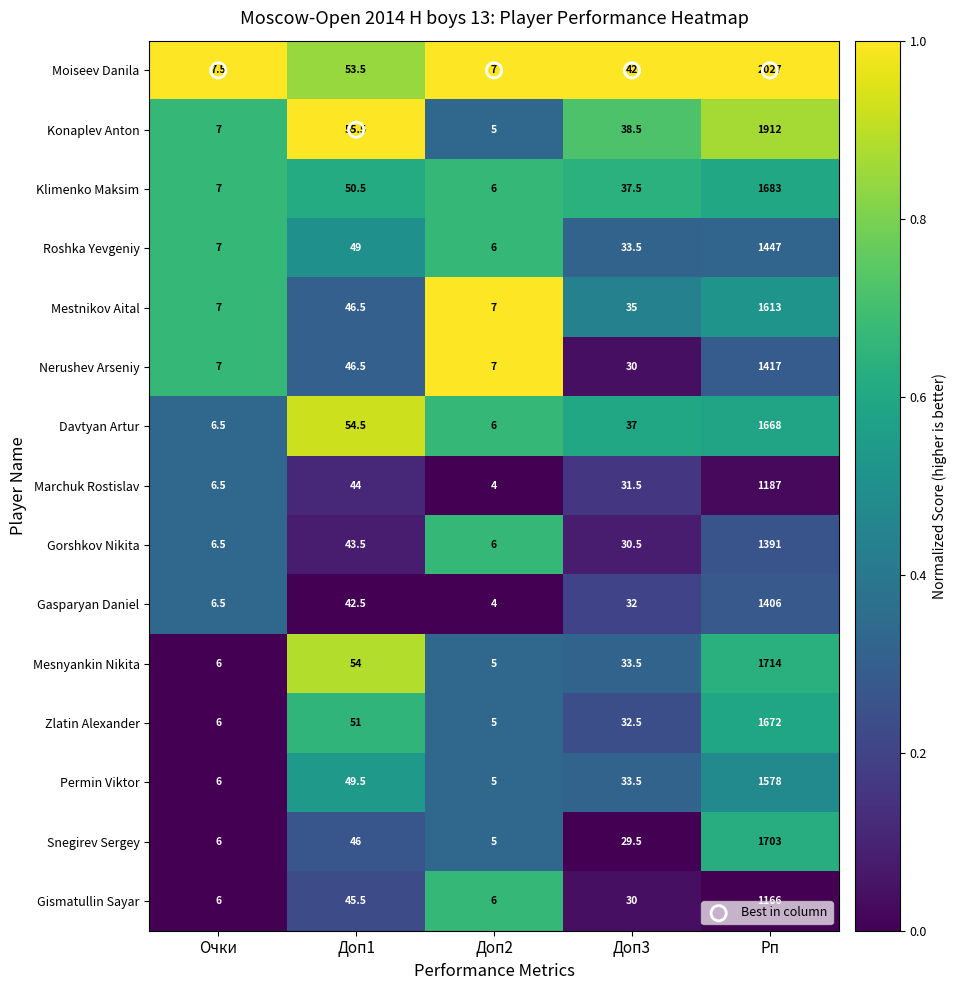

Between Доп1 and Доп3, which series saw the biggest shift?

Mesnyankin Nikita